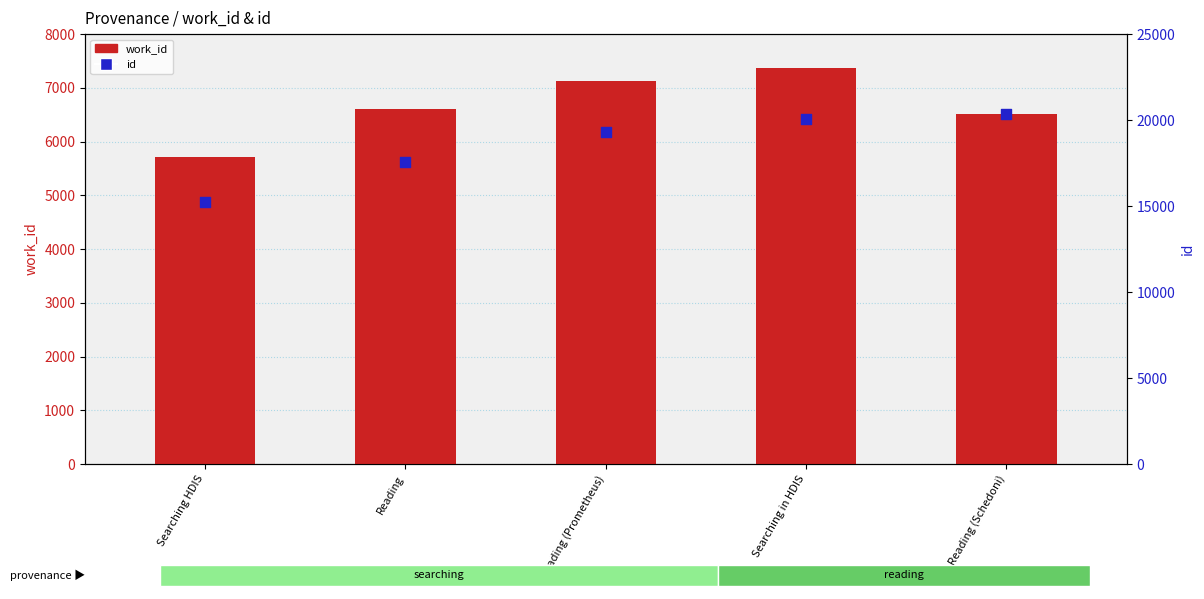

At which category is the sum across all series the highest?

Searching in HDIS